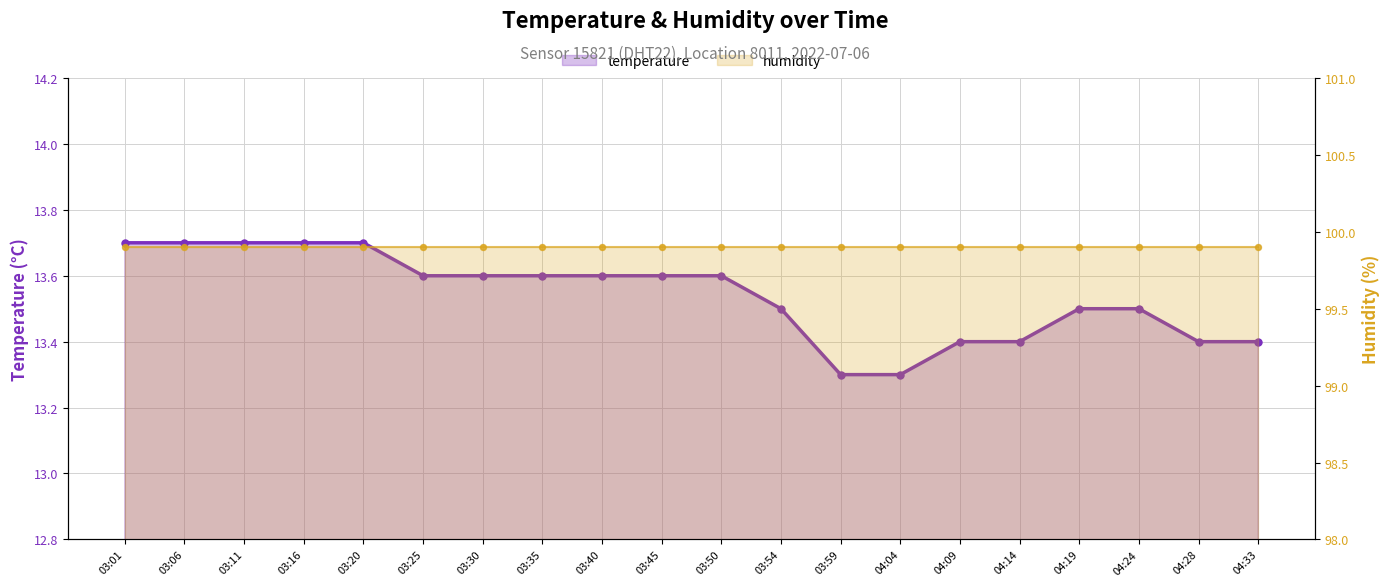

At how many categories does at least one series exceed 44?

20